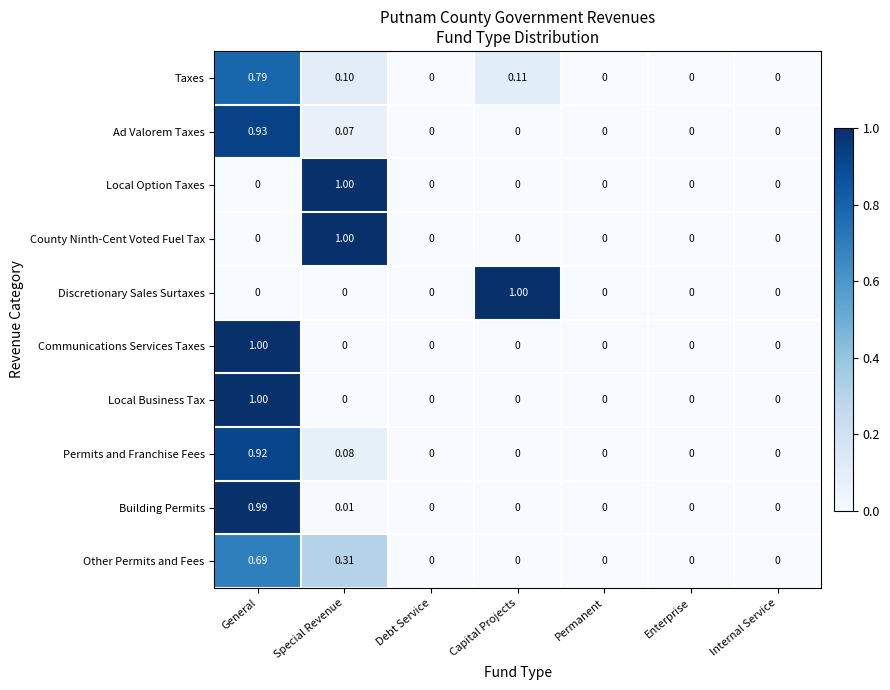

How many data points does each series have?

7